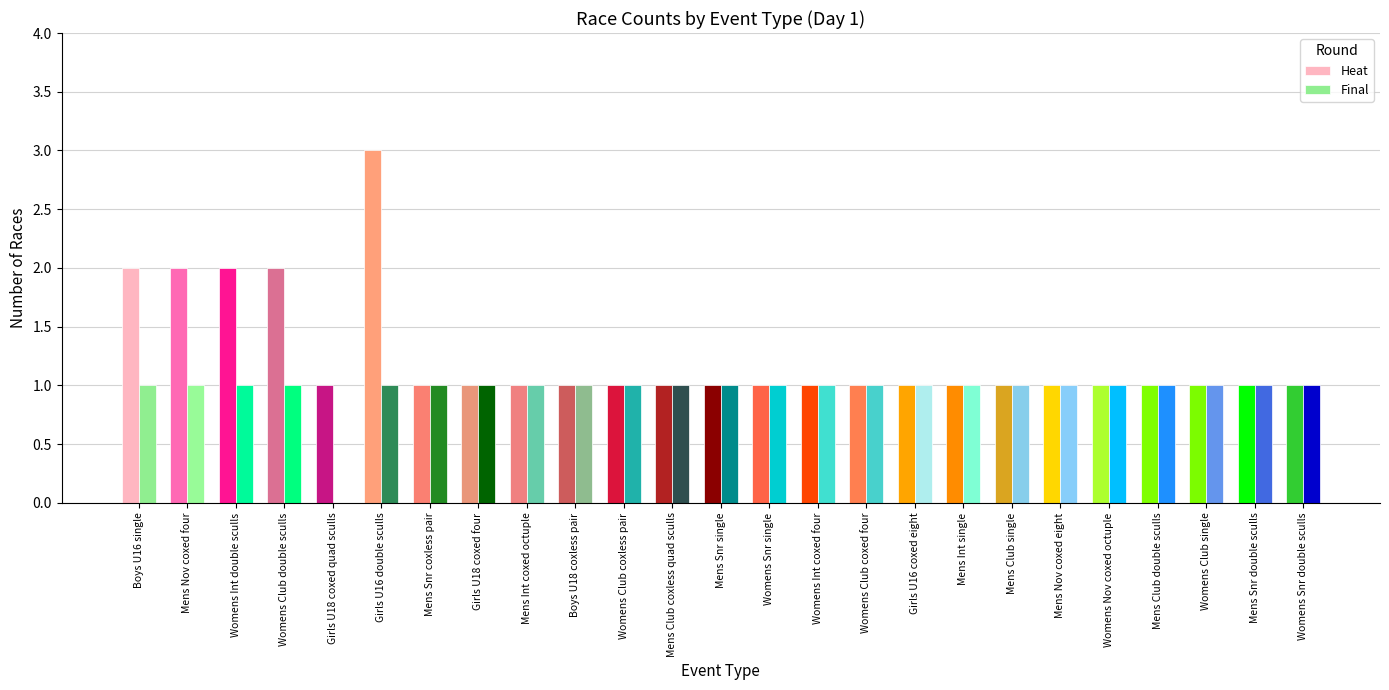

Which series has the largest range (max minus min)?

Heat